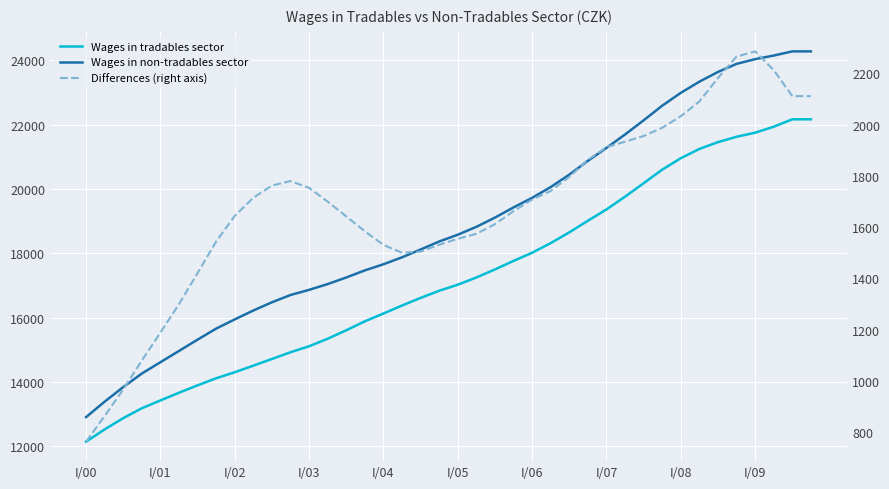

What is the total value across all series at 11?

33410.2